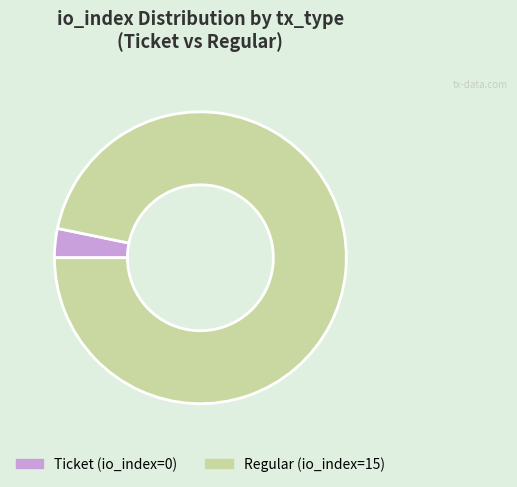

How many slices are in this pie chart?

2